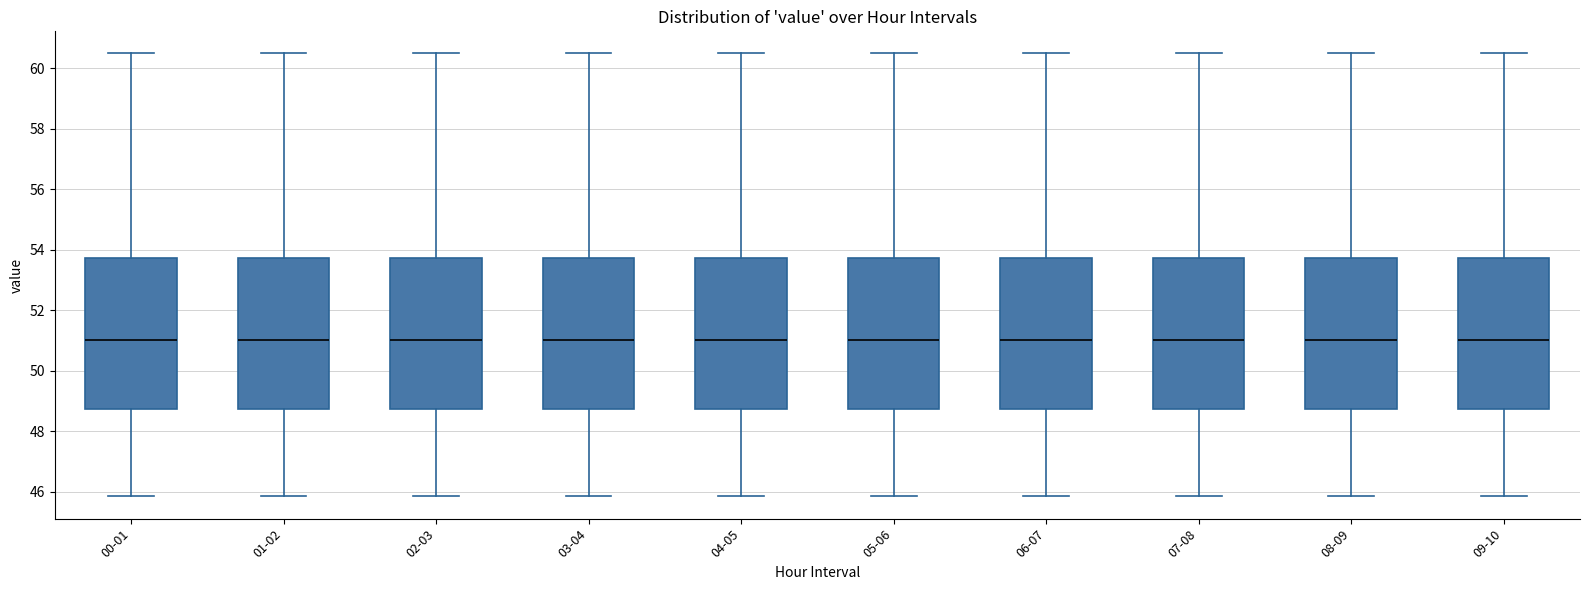

Where does the median line of the box for 05-06 sit on the y-axis? The values are not printed on the chart, so give them approximately, as read against the axis.

51.0